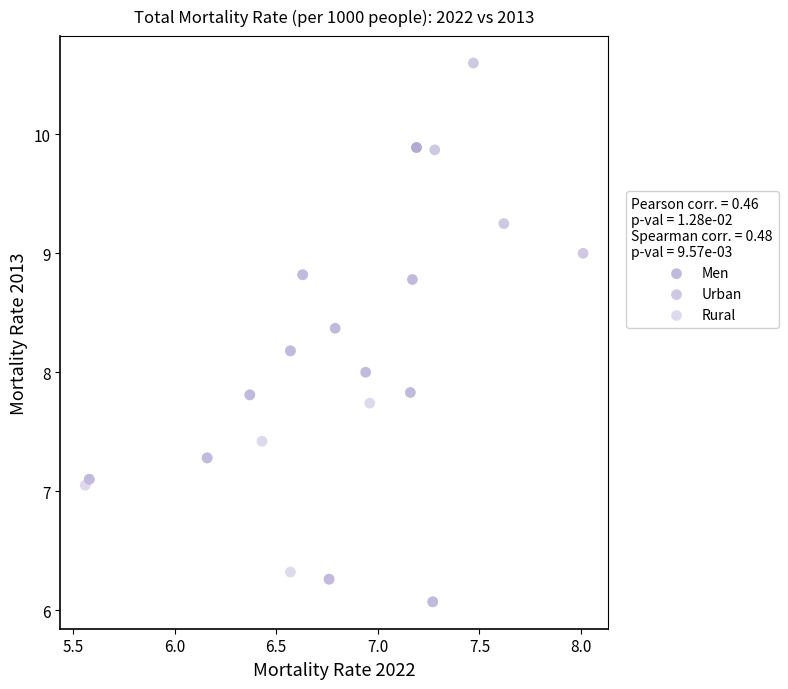

Which series reaches the maximum Y coordinate?

Urban